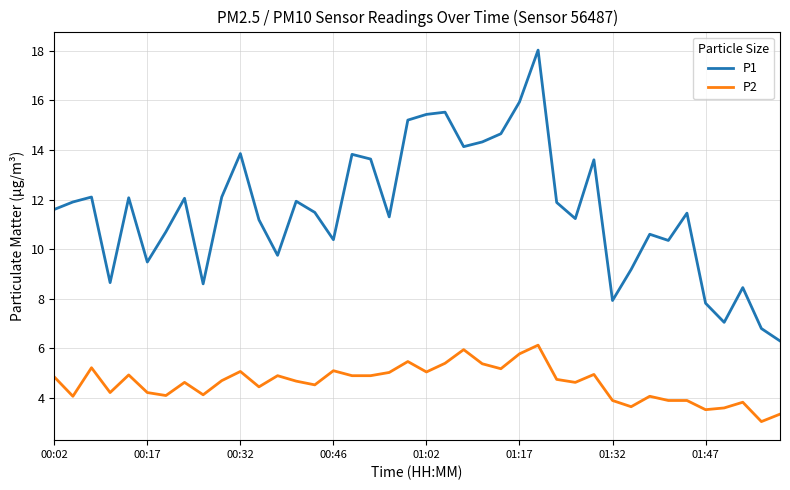

In P1, how many points are higher than both neighbors (excluding endpoints)?

12